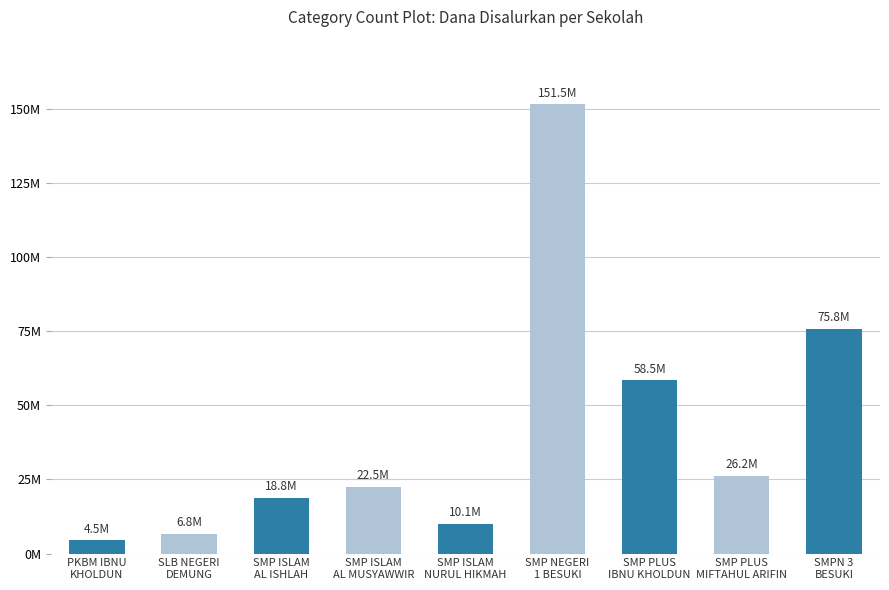

What is the change in value from SMP ISLAM
AL MUSYAWWIR to SMP NEGERI
1 BESUKI?

+129000000